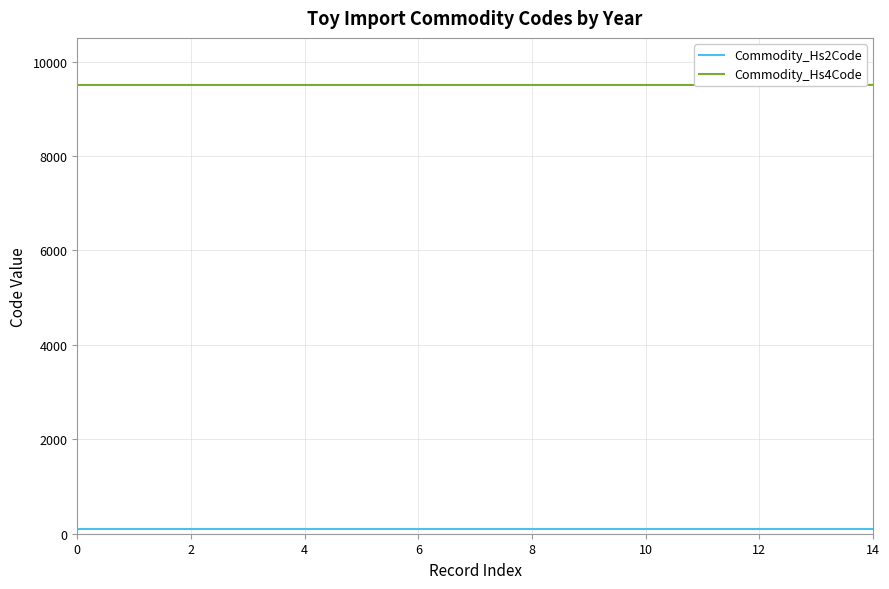

How many series are shown in this chart?

2